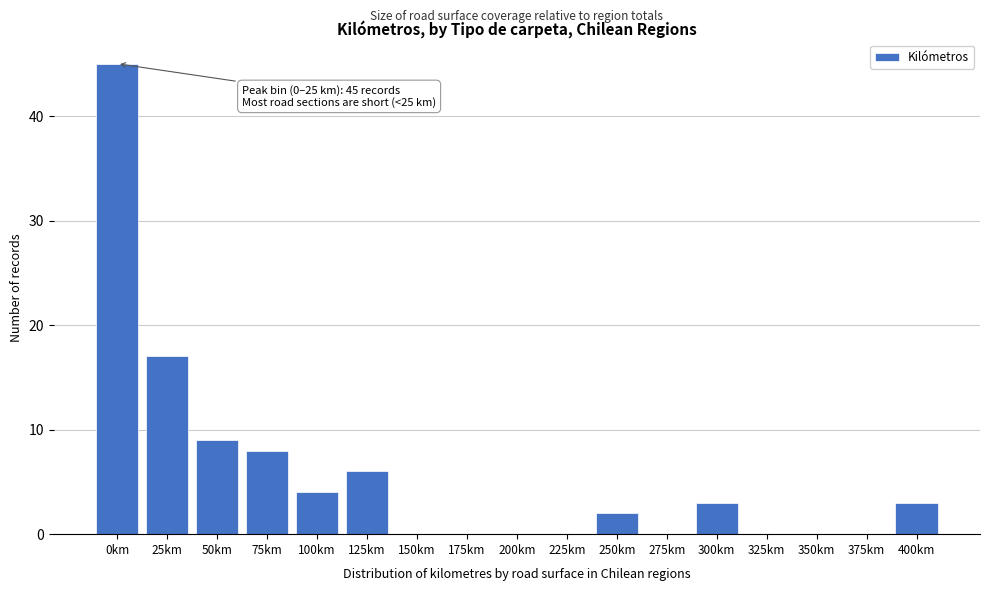

Reading left to right, extract all data points from this chart.

0km=45	25km=17	50km=9	75km=8	100km=4	125km=6	150km=0	175km=0	200km=0	225km=0	250km=2	275km=0	300km=3	325km=0	350km=0	375km=0	400km=3